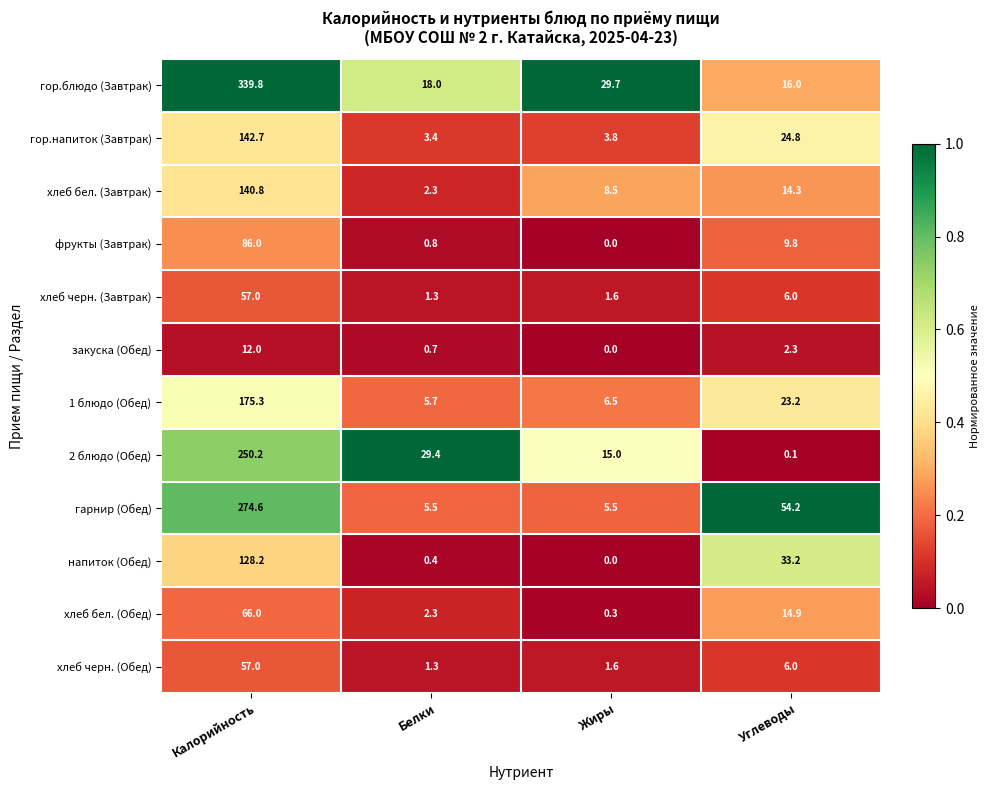

At which category is the sum across all series the highest?

Калорийность